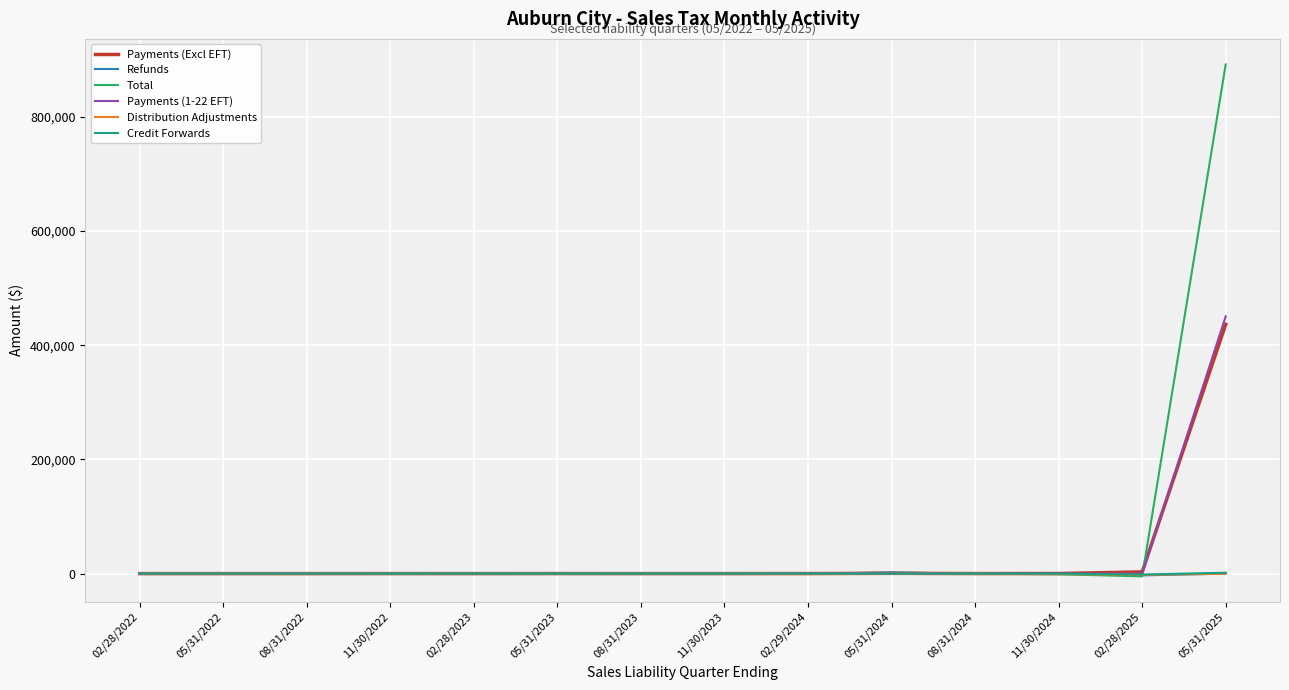

How many lines are shown in the chart?

6